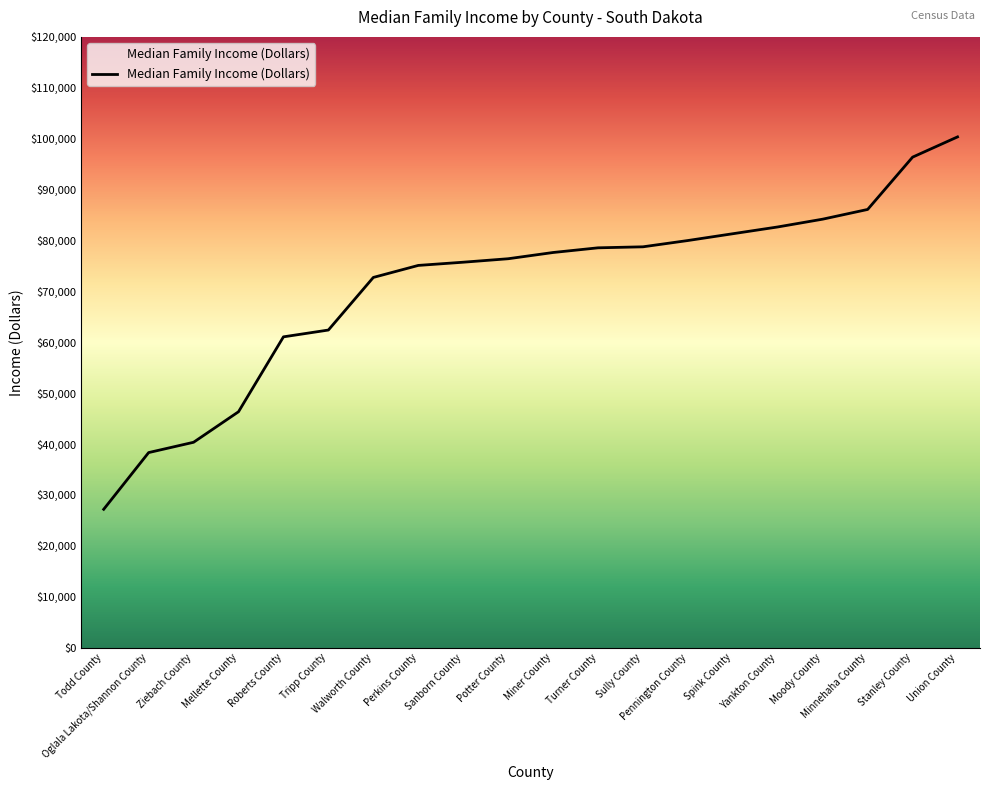

What is the difference between the maximum and minimum values?

73176